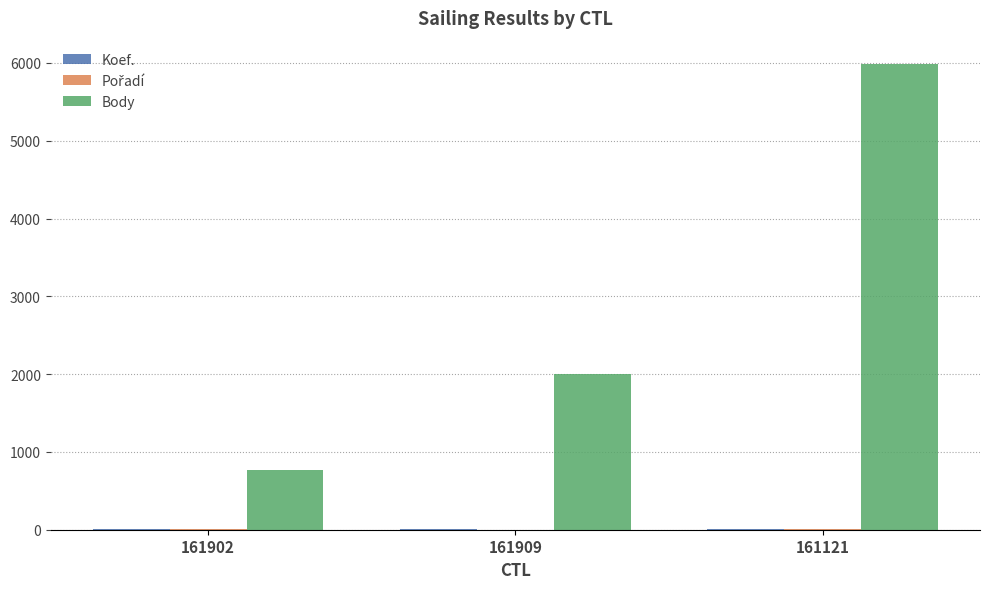

The value of Body at 161909 is 1996. True or false?

True